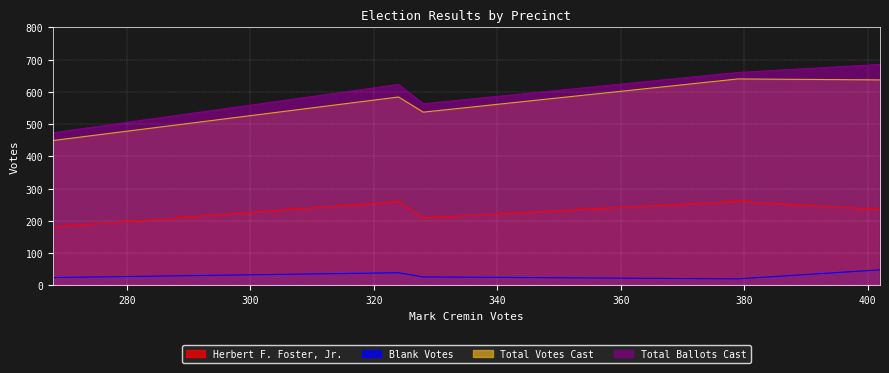

What is the minimum value for Total Ballots Cast?

473